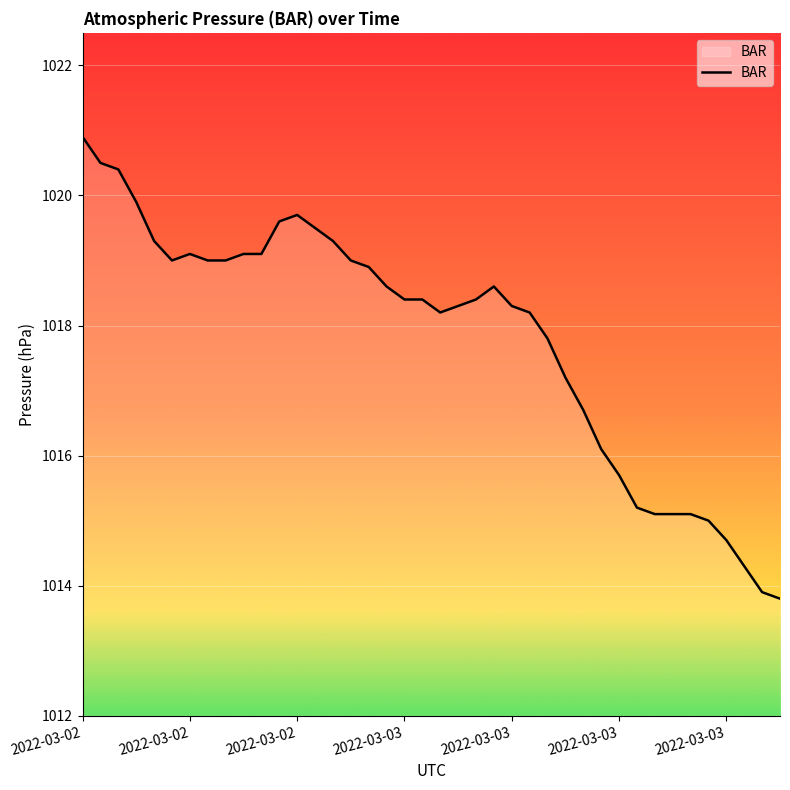

What is the maximum value shown in the chart?

1020.9